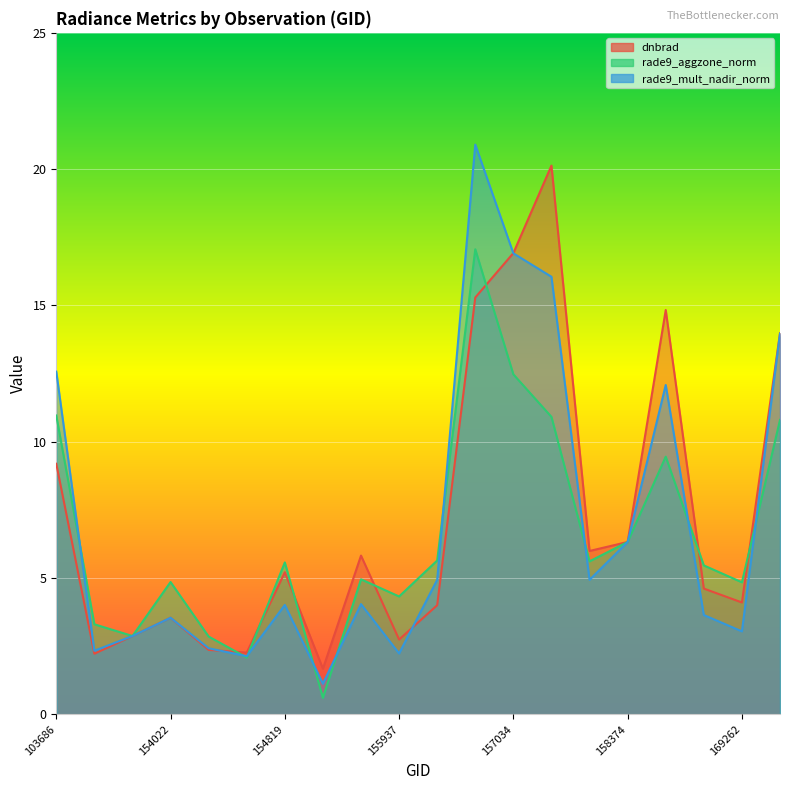

Which label corresponds to the smallest value in the chart?

155557